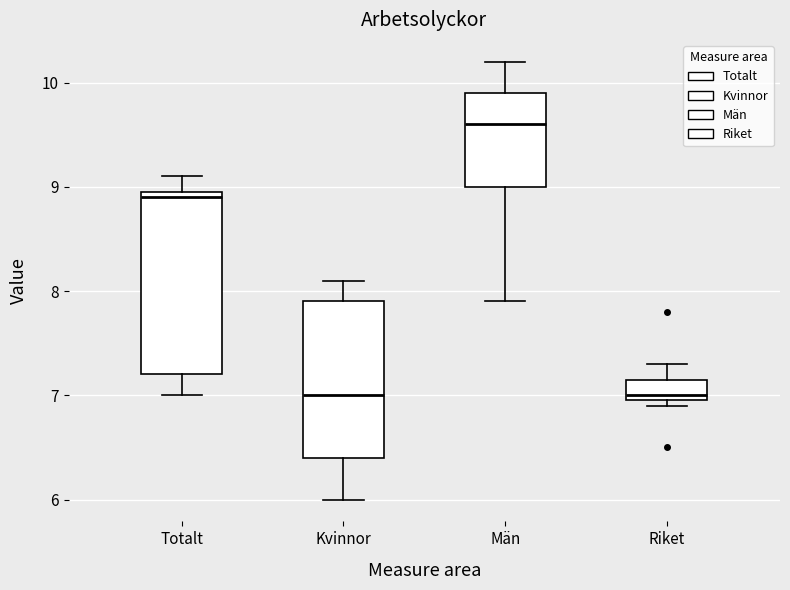

Which box has the highest median line?

Män